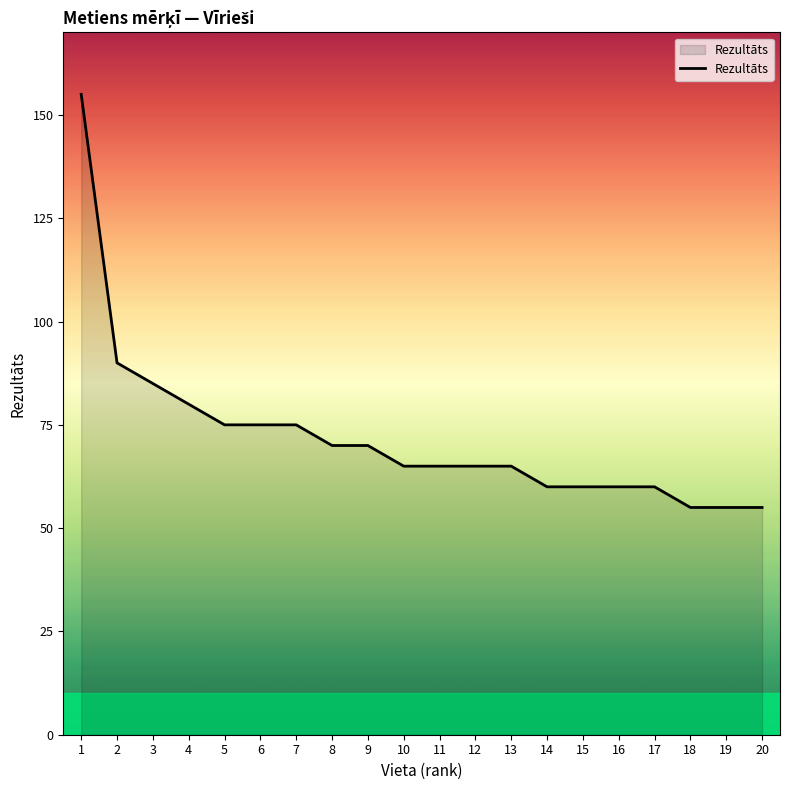

Reading left to right, list all the values displayed in this chart.

1=155	2=90	3=85	4=80	5=75	6=75	7=75	8=70	9=70	10=65	11=65	12=65	13=65	14=60	15=60	16=60	17=60	18=55	19=55	20=55